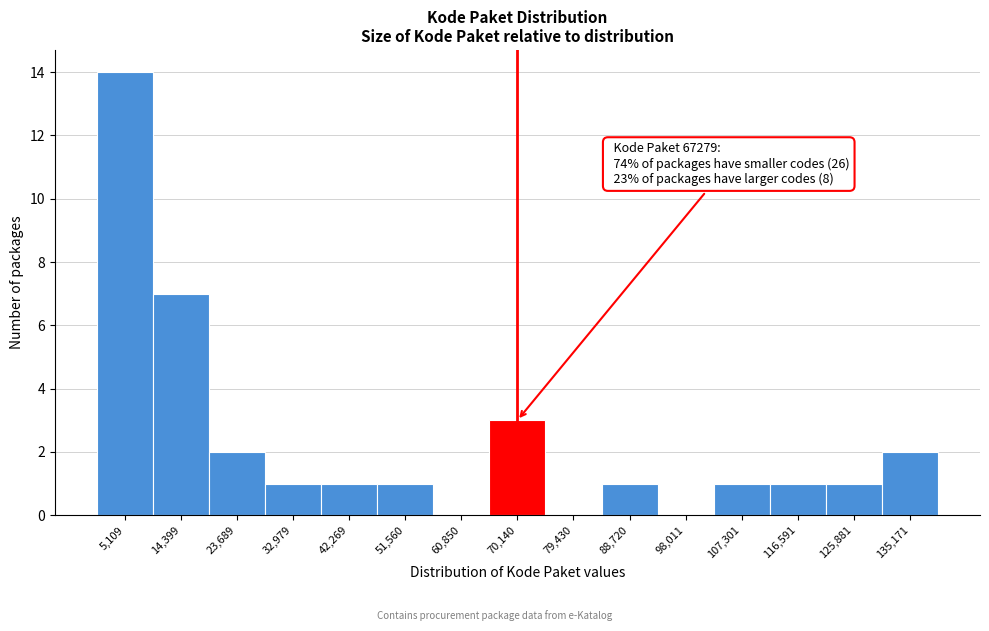

Over which range of the x-axis is the bar tallest?

0 to 10000